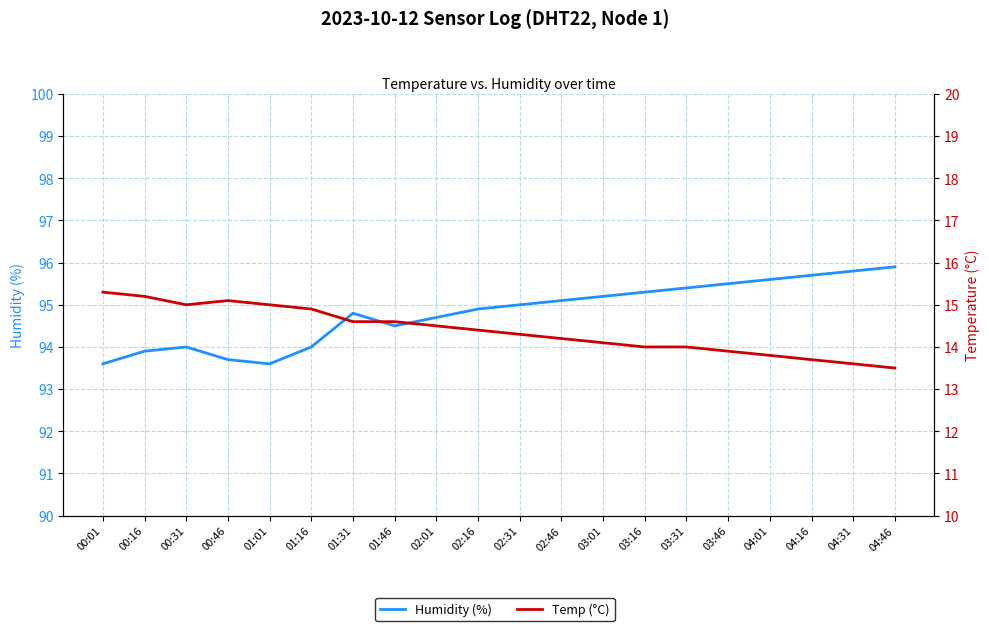

Is it true that Temp (°C) equals 25.0 at 02:31?

False